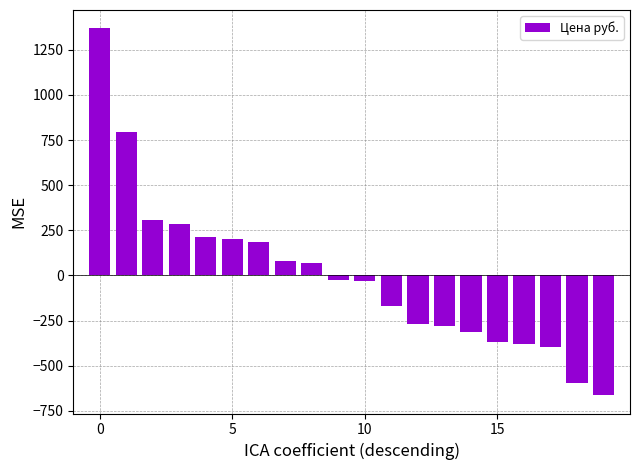

What is the difference between the second highest and minimum values?

1459.0